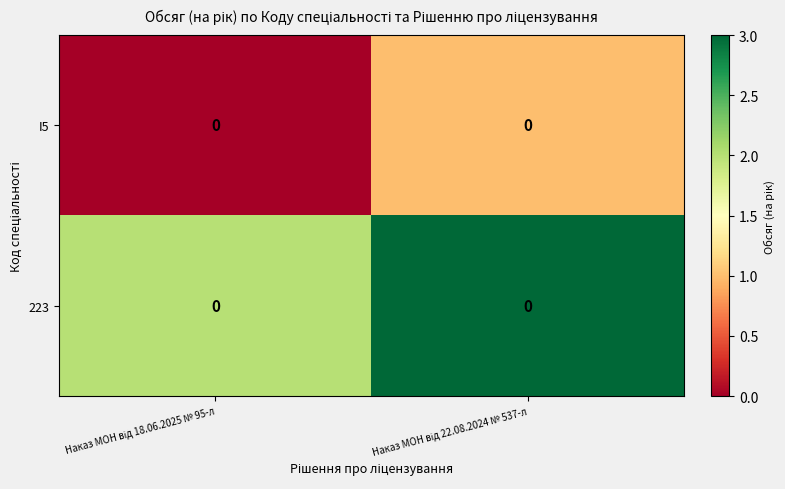

Which has a higher value, Наказ МОН від 22.08.2024 № 537-л or Наказ МОН від 18.06.2025 № 95-л?

Наказ МОН від 22.08.2024 № 537-л